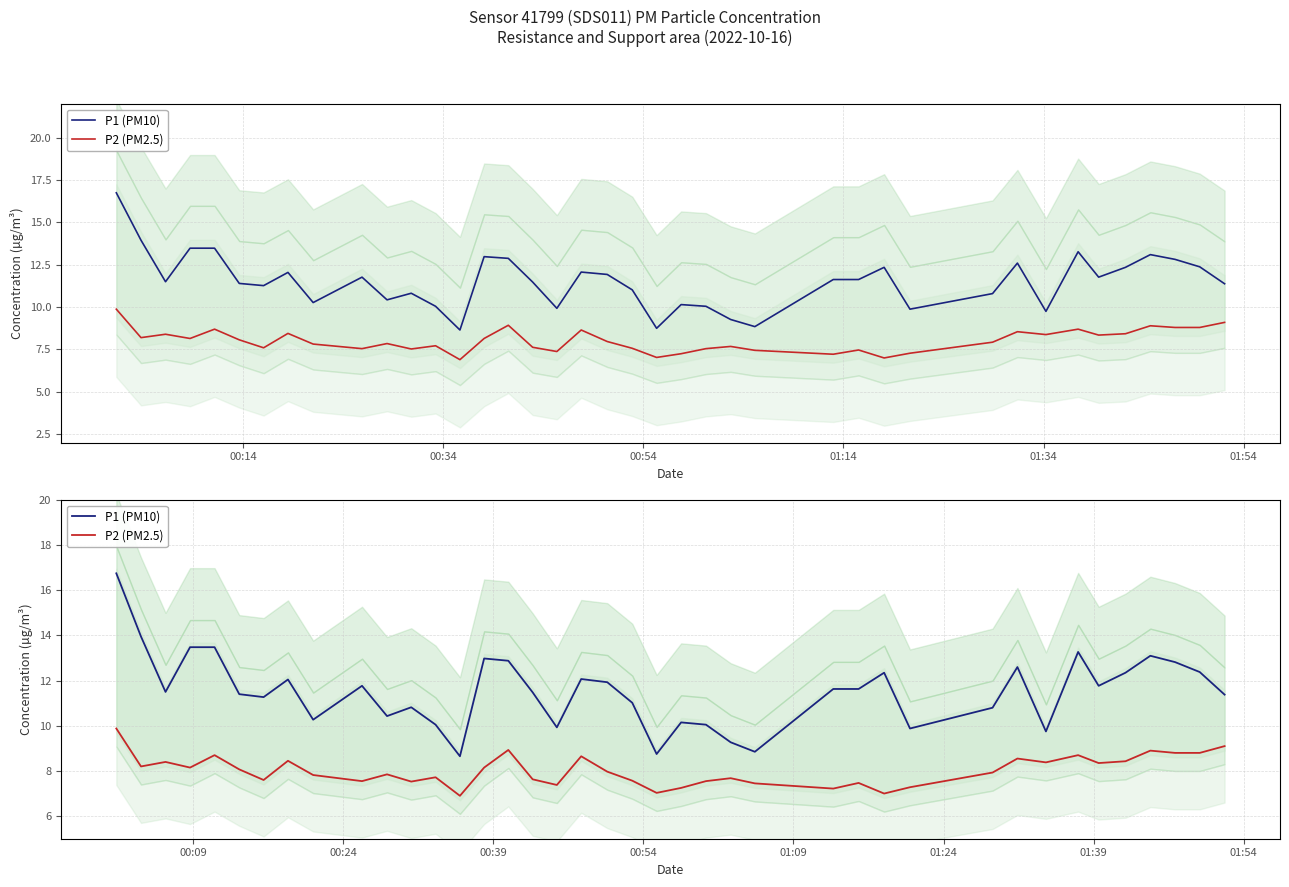

Rank the series by their maximum value, from lowest to highest.

P2 (PM2.5), P1 (PM10)